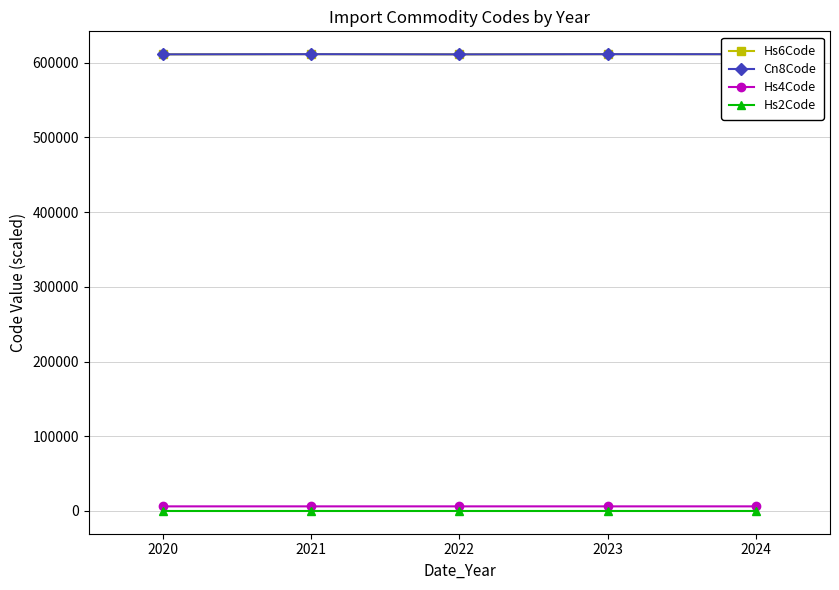

Does the chart have visible grid lines?

Yes